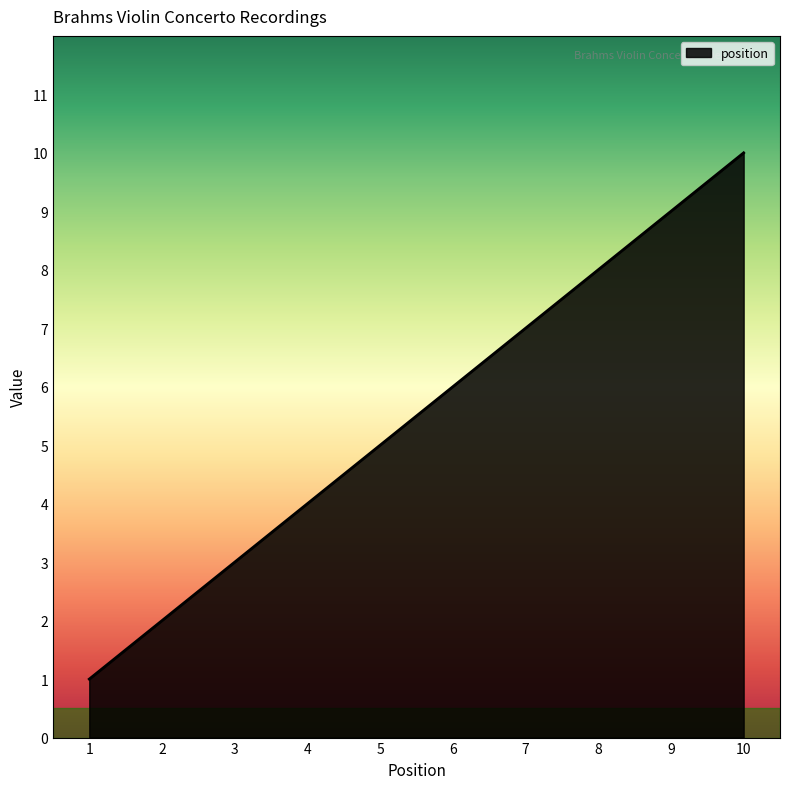

How many values are below 6?

5